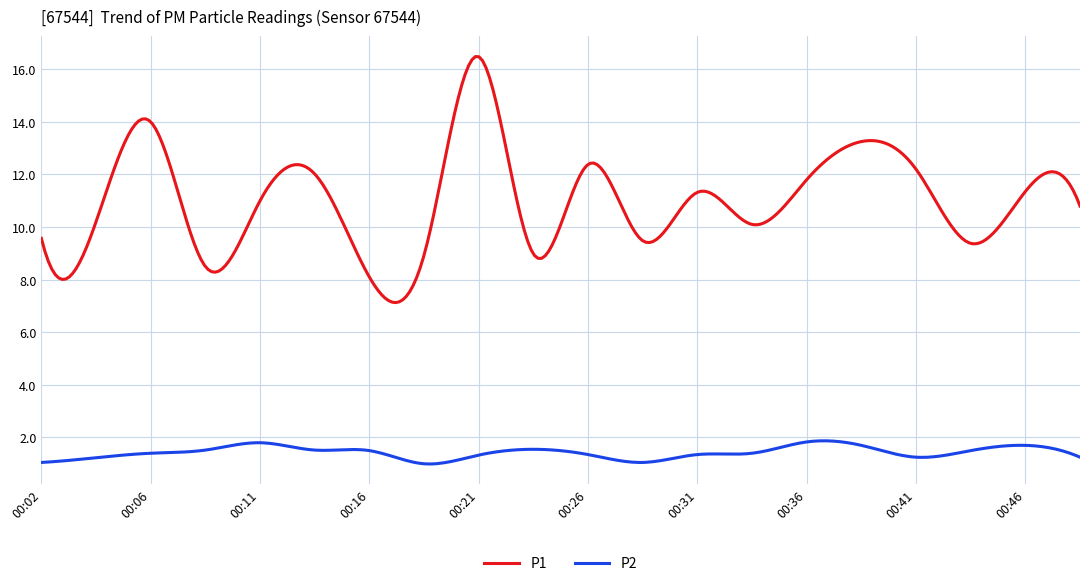

Which series has the widest spread of values?

P1